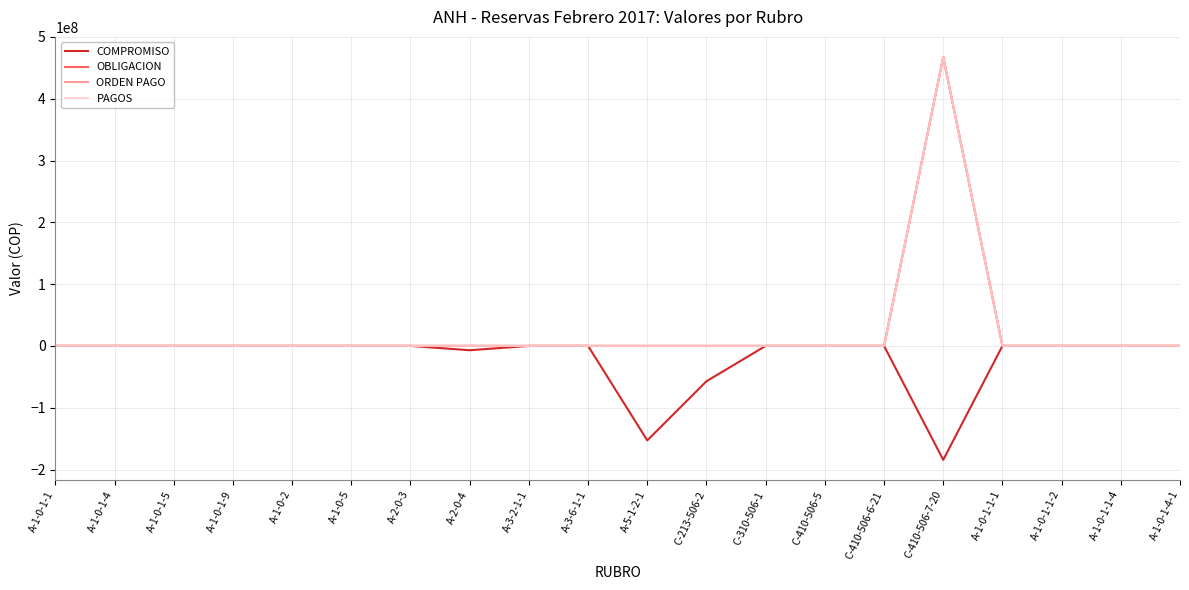

Does the chart have visible grid lines?

Yes